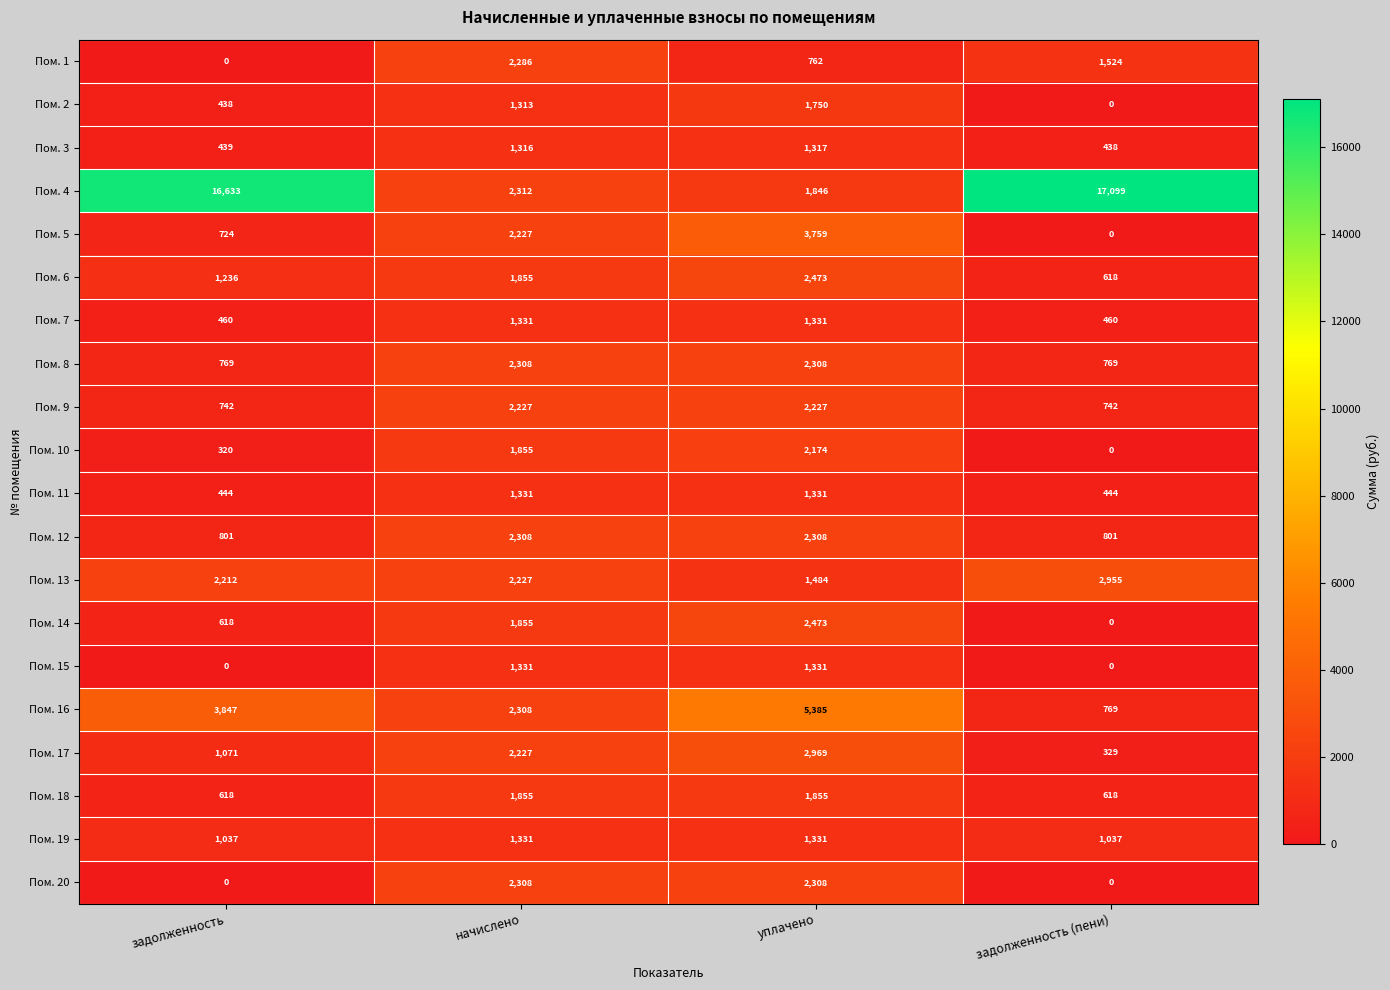

List the labels in order of Пом. 5 value, smallest first.

задолженность (пени), задолженность, начислено, уплачено